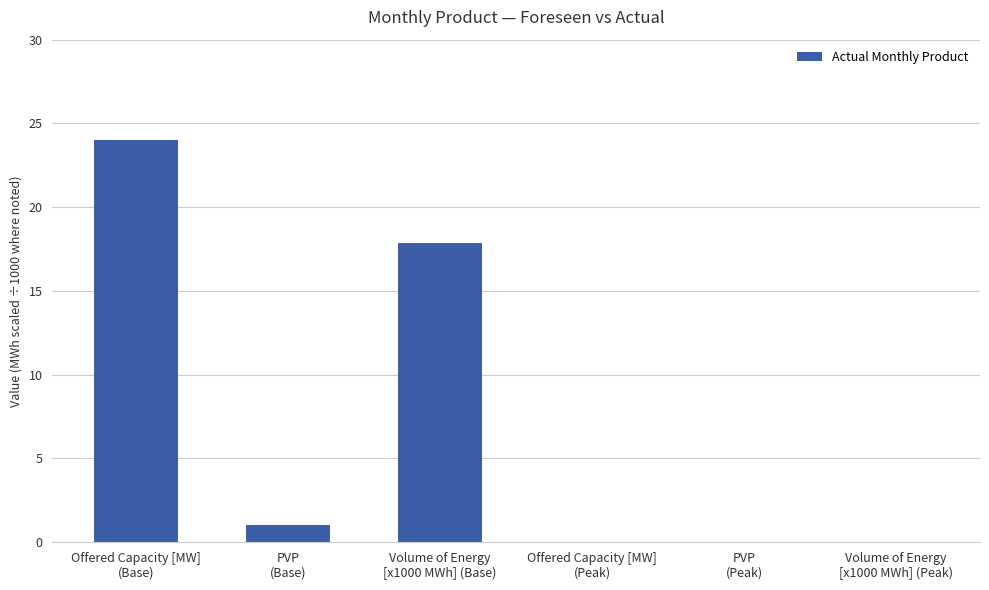

What is the maximum value shown in the chart?

24.0